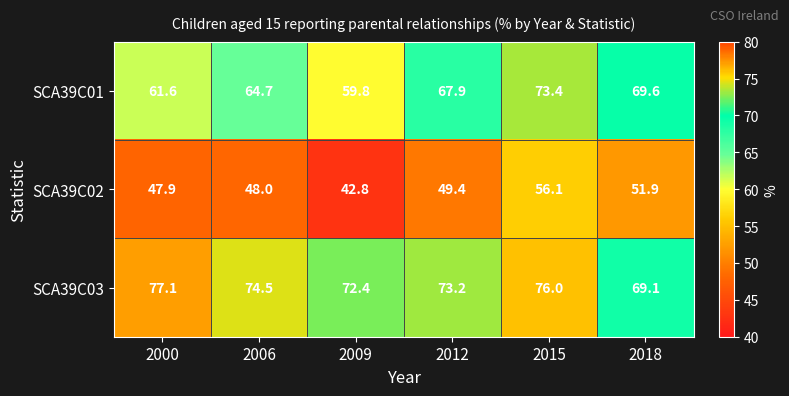

What is the difference between the SCA39C03 values at 2012 and 2009?

0.8